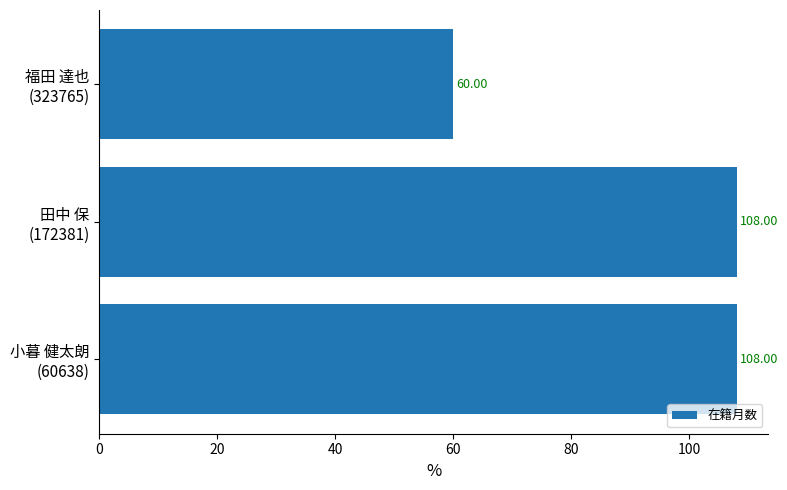

How many distinct data groups are displayed?

1